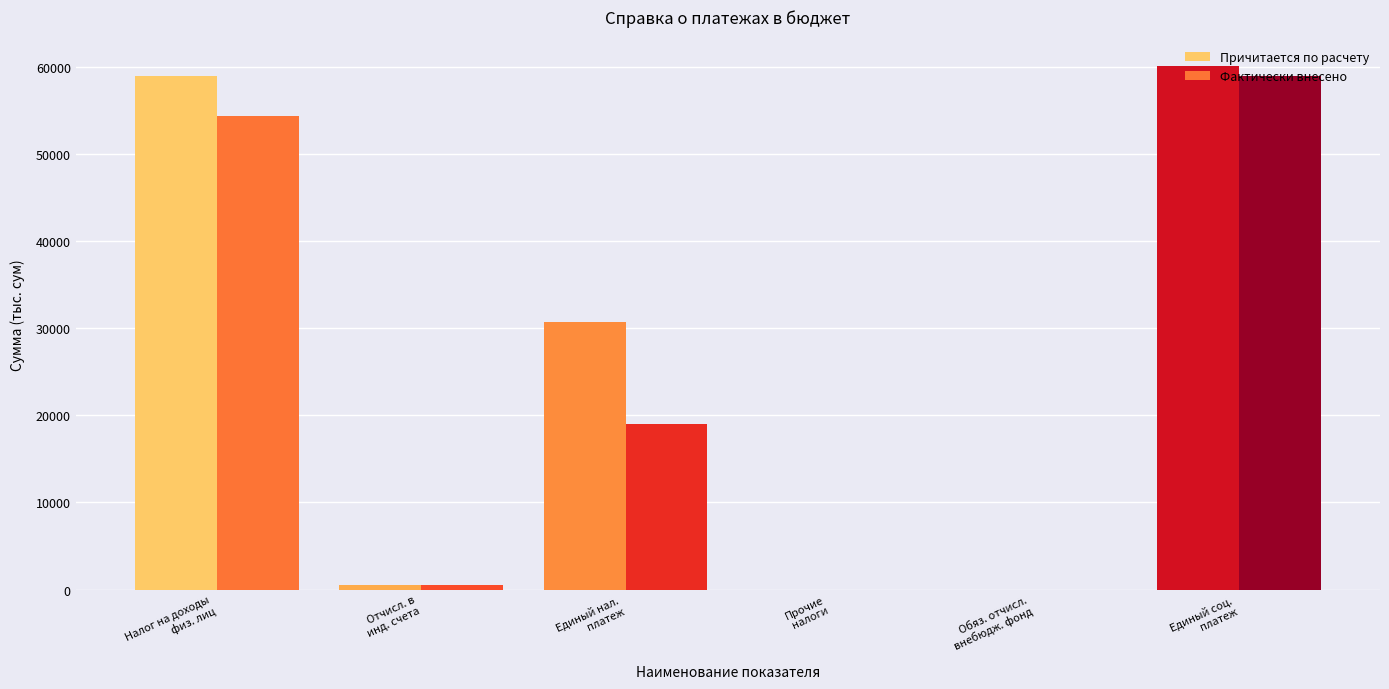

What are all the series names shown in the legend?

Причитается по расчету, Фактически внесено